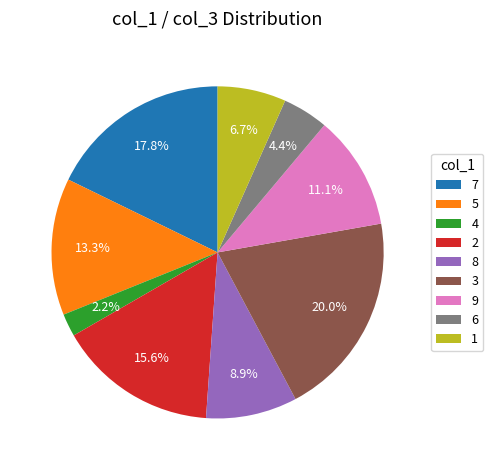

To the nearest percent, what portion does 1 represent?

7%